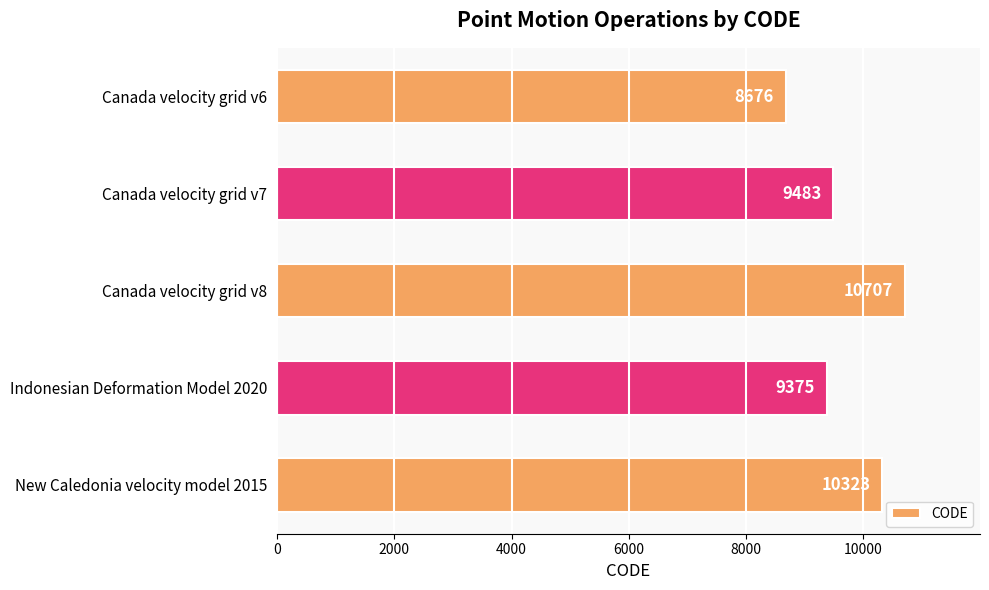

How many categories are shown in the chart?

5